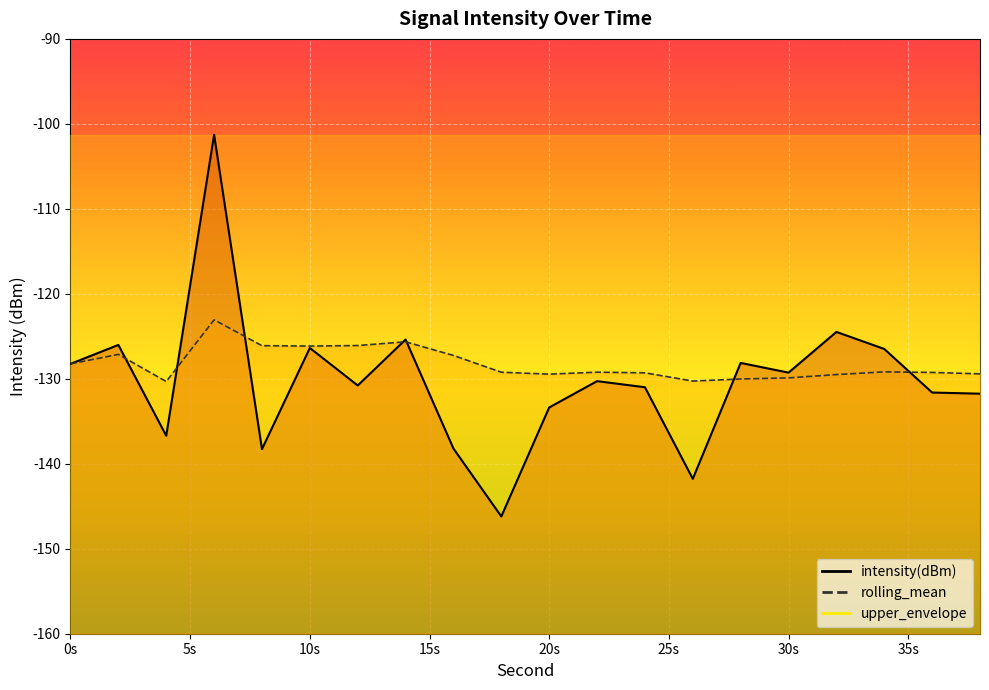

The value of rolling_mean at 36 is -129.3. True or false?

True